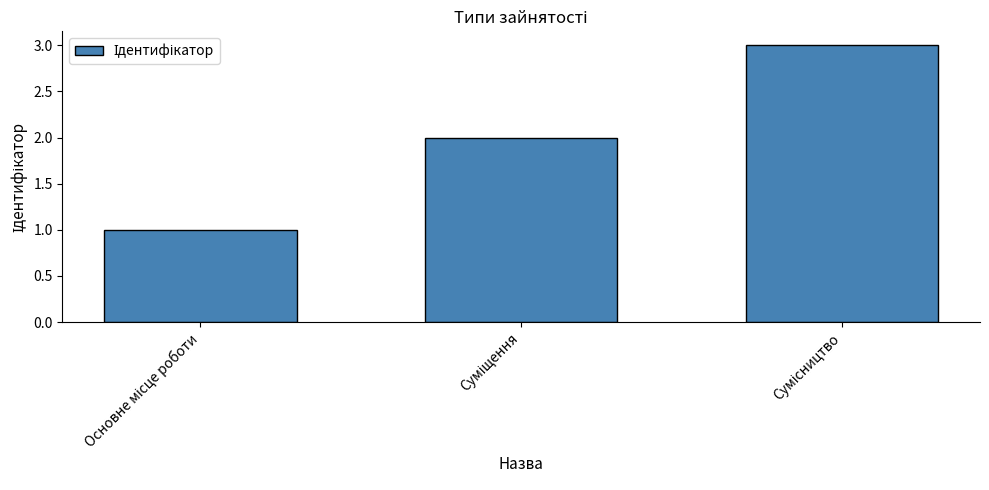

Reading right to left, transcribe all the data shown in this chart.

3	2	1